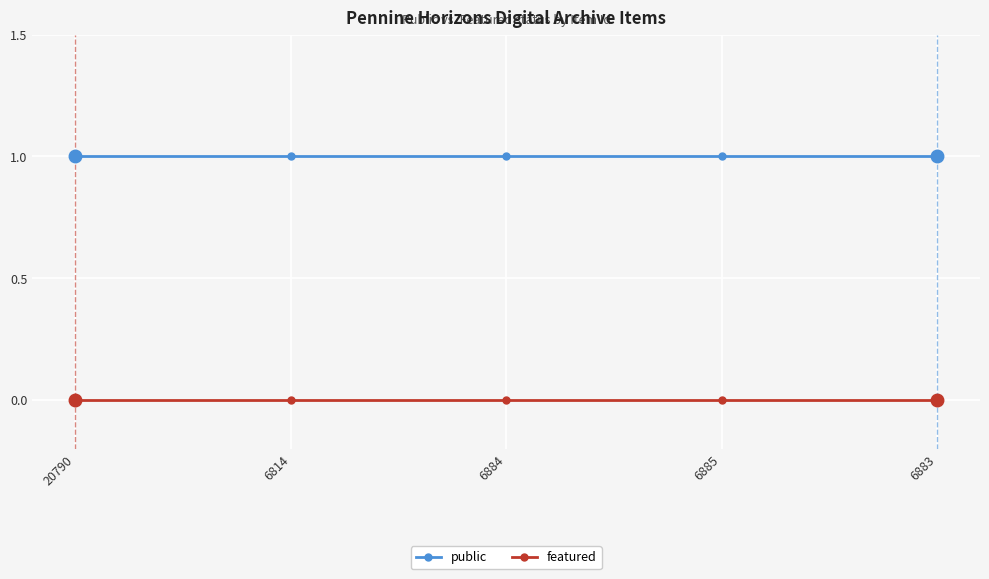

Which series has the largest total across all categories?

public